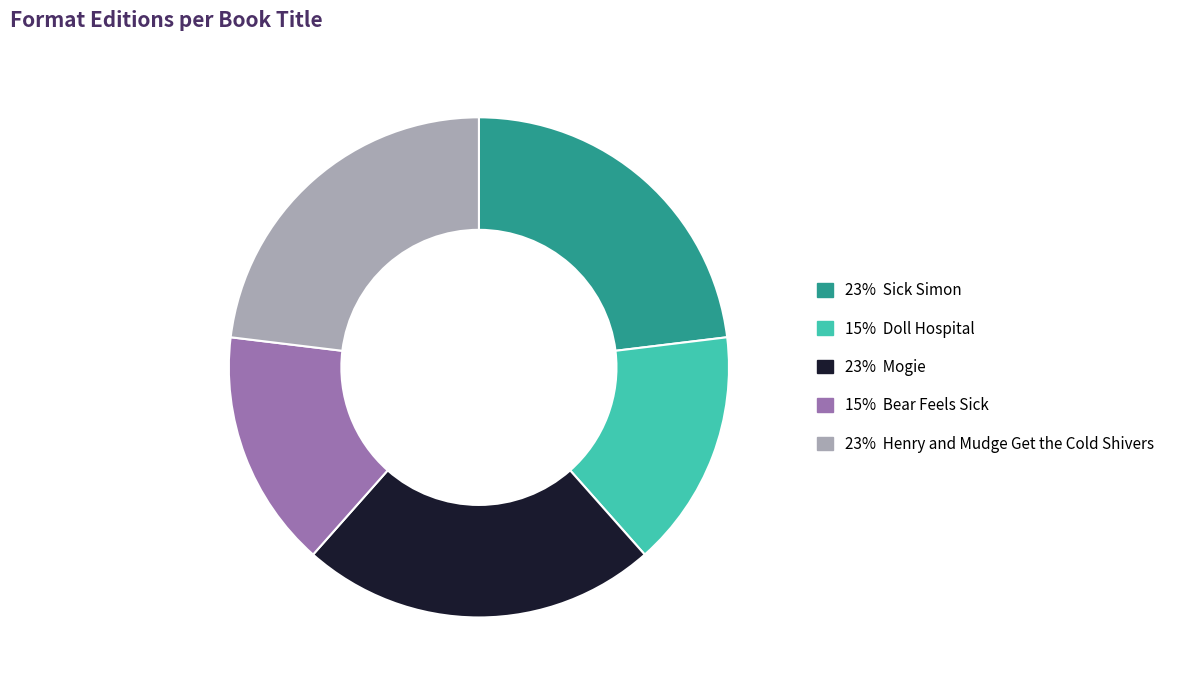

Is there any slice that represents more than half of the pie?

No